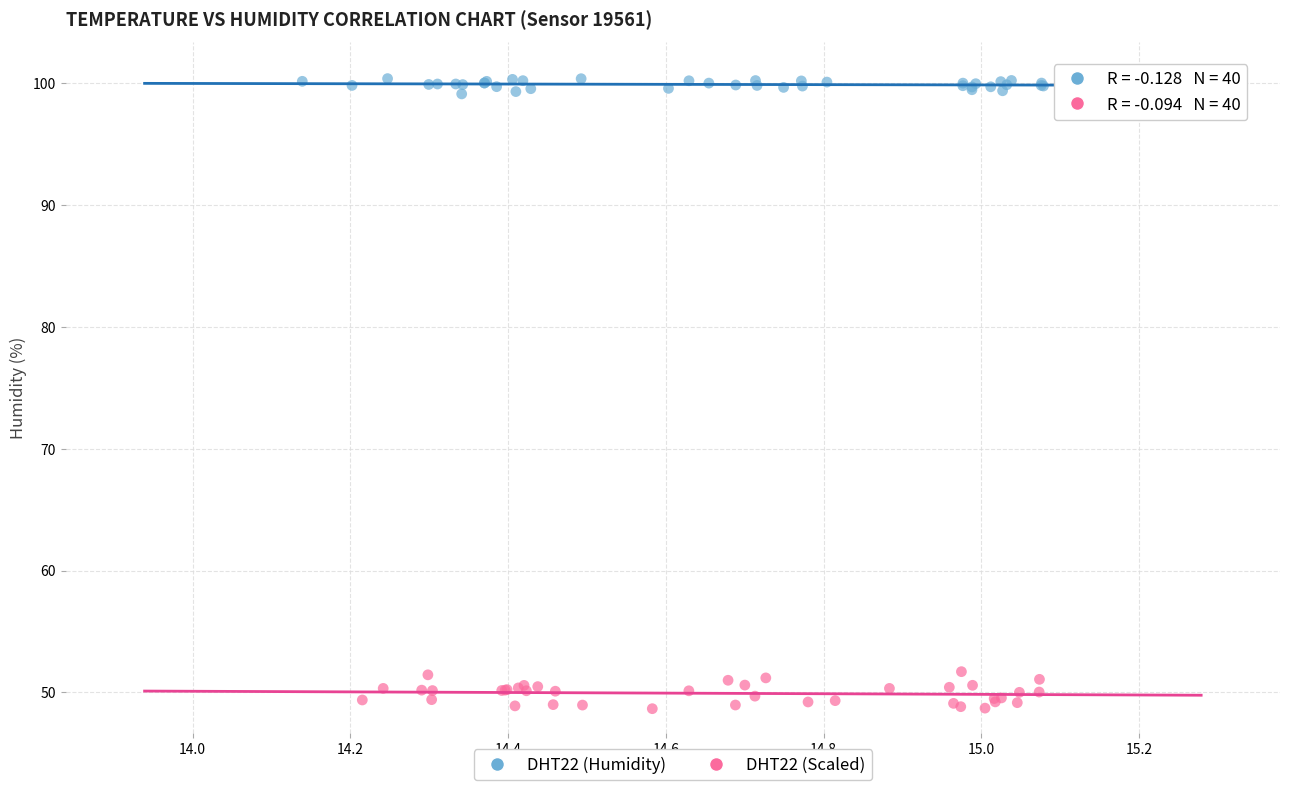

What are all the series names shown in the legend?

DHT22 (Humidity), DHT22 (Scaled)